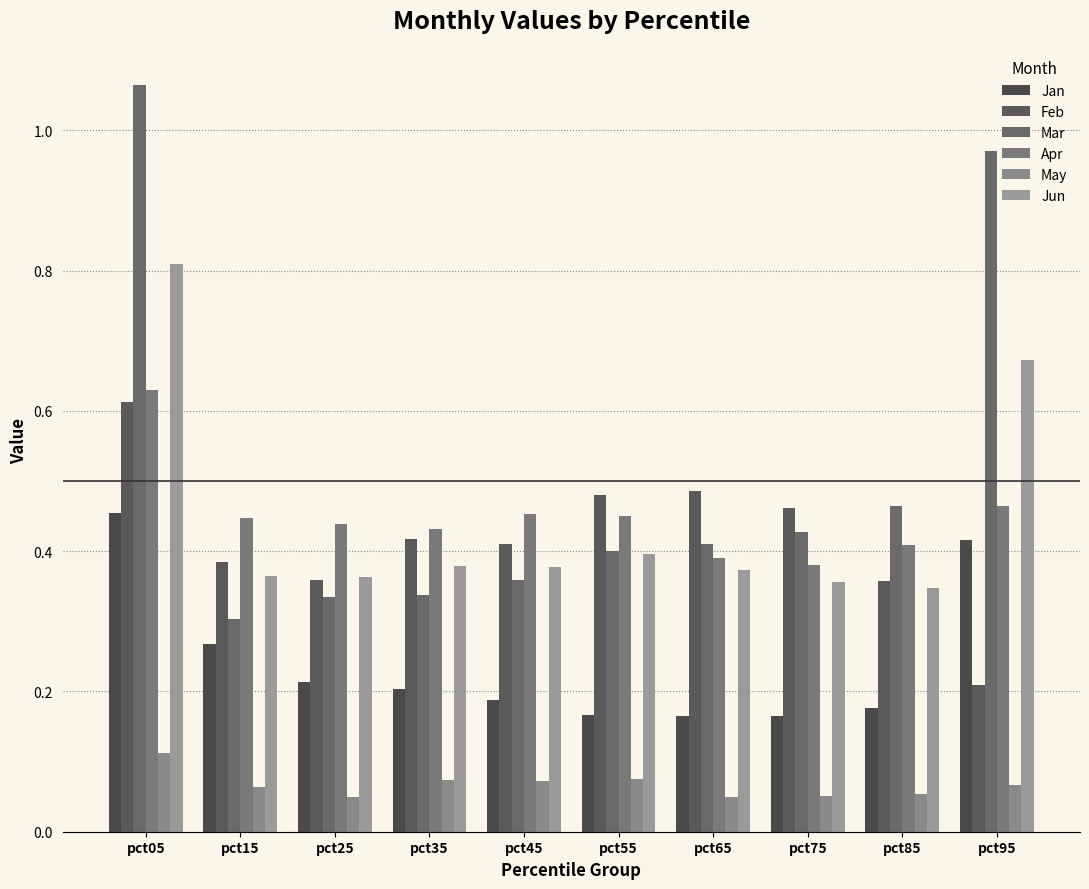

True or false: Jun has a value of 0.1 at pct15.

False